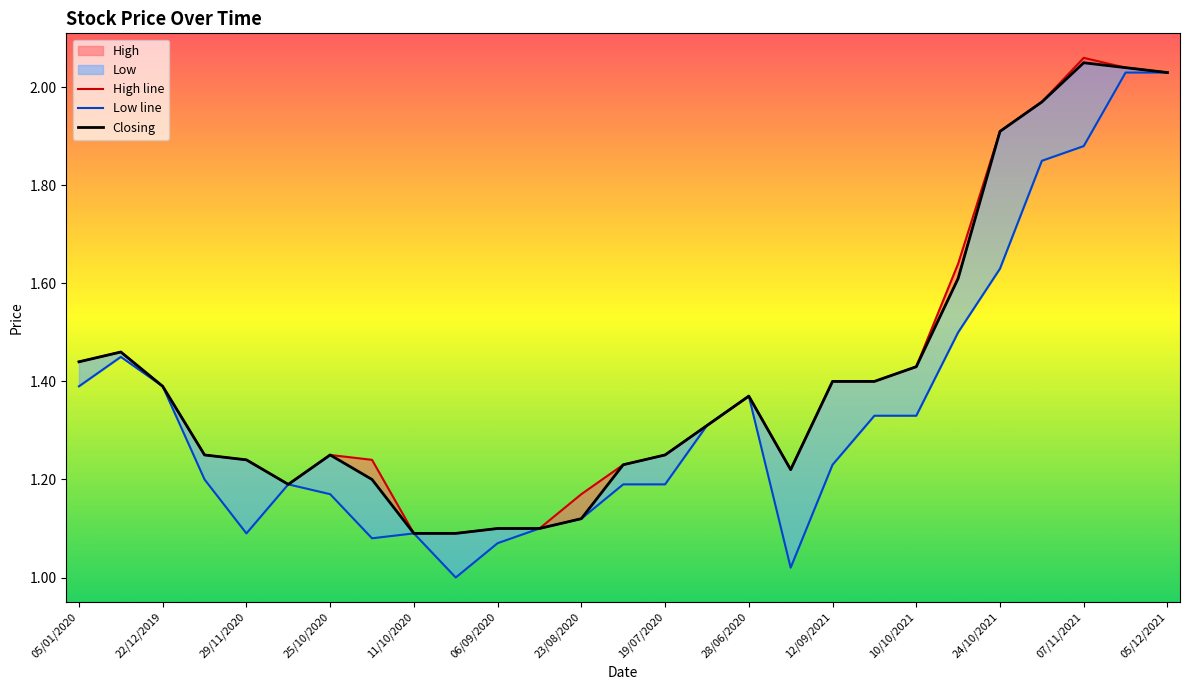

At 15, list the series in order from smallest to largest.

High line, Low line, Closing